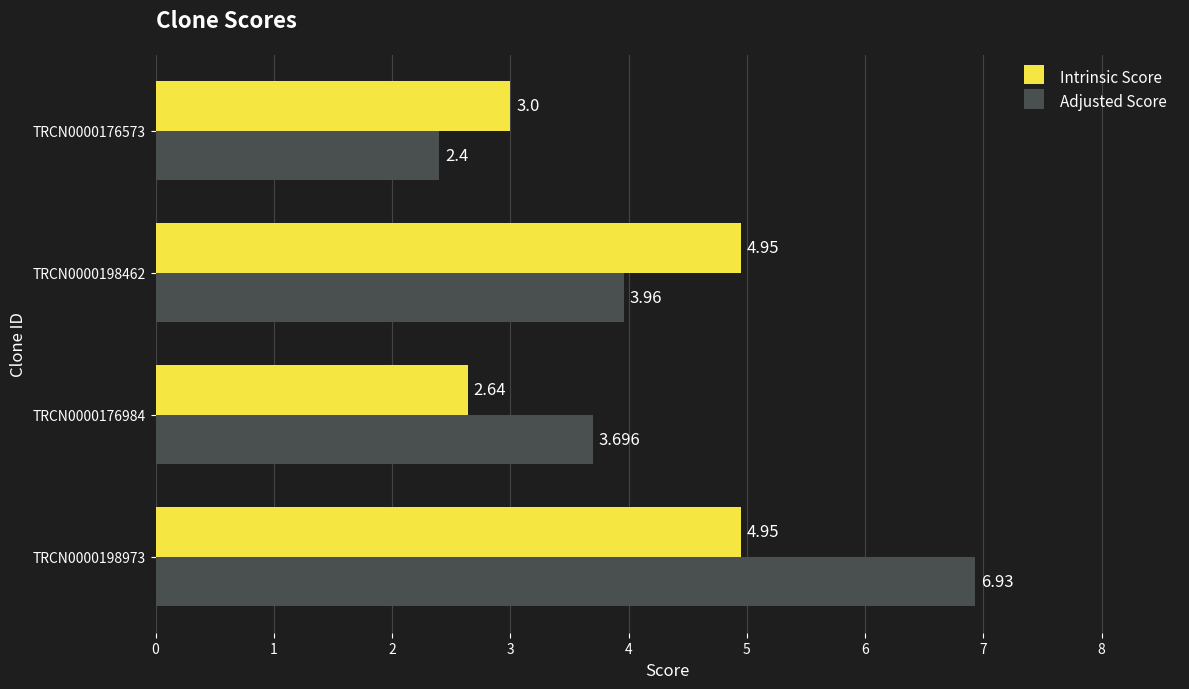

At how many categories does at least one series exceed 2?

4